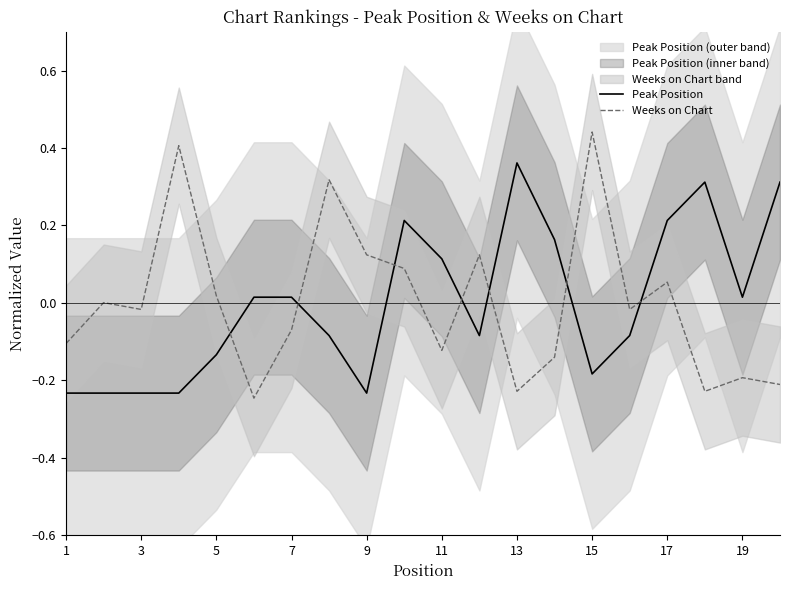

Which series has the largest range (max minus min)?

Weeks on Chart